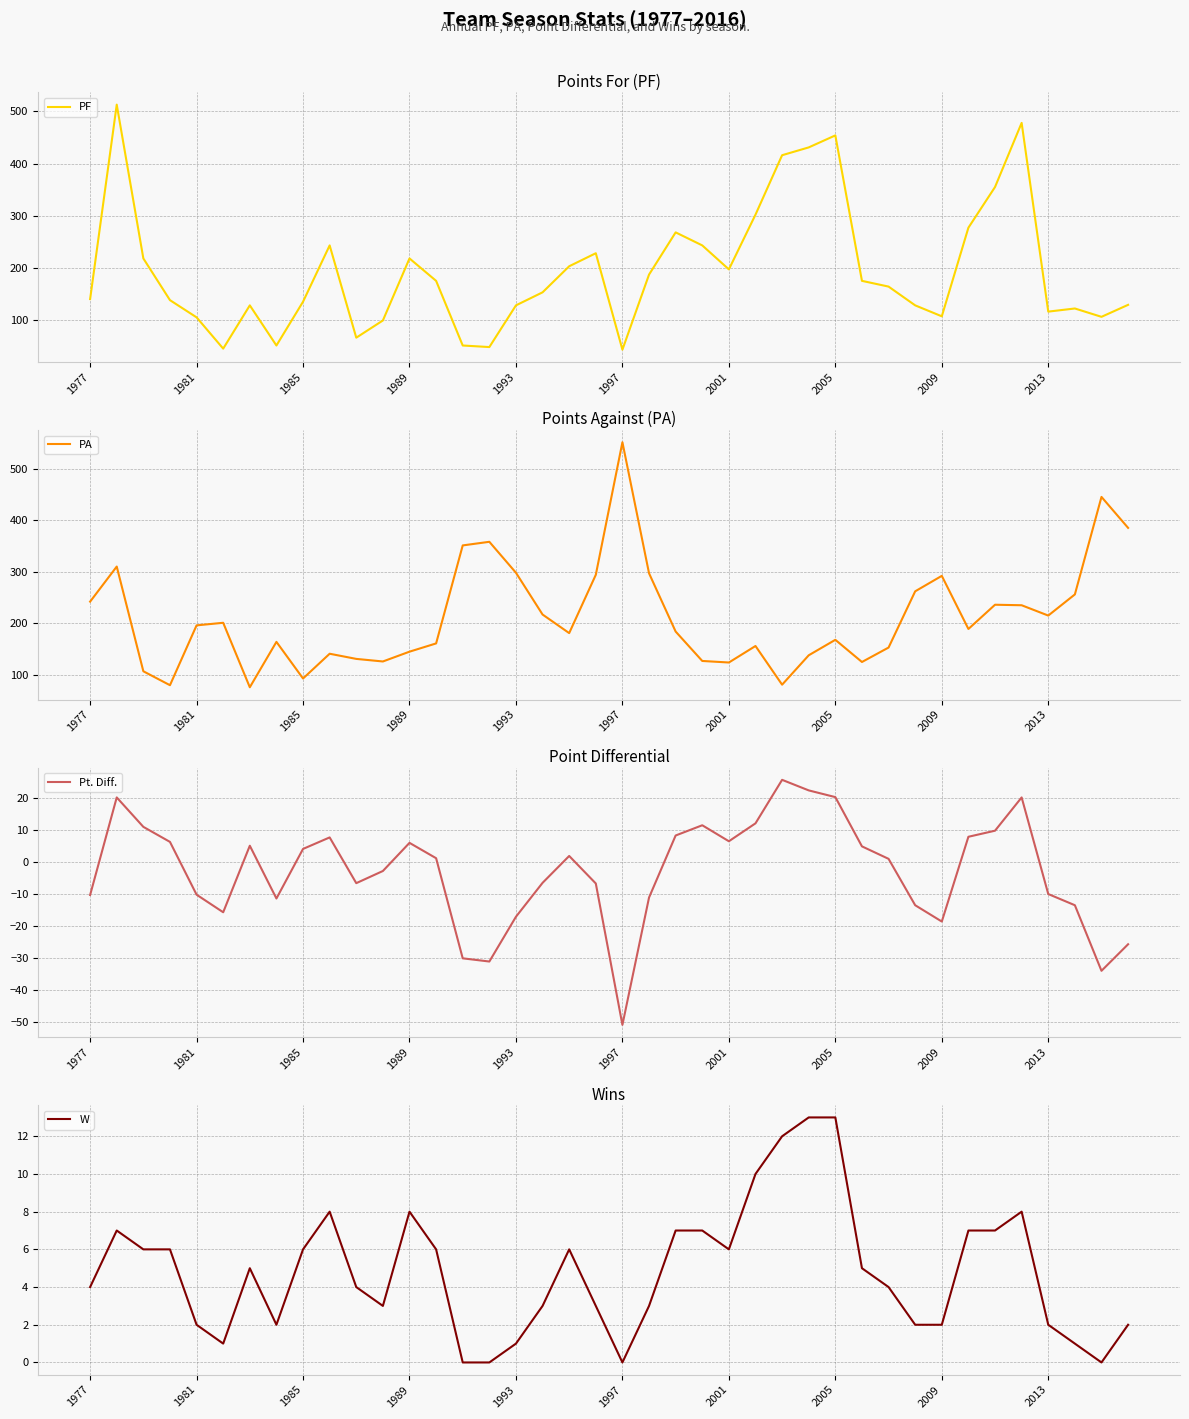

Reading right to left, what are all the values shown in this chart?

PF: 129.0	106.0	122.0	116.0	478.0	355.0	277.0	107.0	128.0	164.0	175.0	454.0	431.0	416.0	302.0	197.0	243.0	268.0	187.0	43.0	228.0	203.0	153.0	128.0	48.0	51.0	175.0	218.0	99.0	66.0	243.0	135.0	51.0	128.0	45.0	105.0	138.0	218.0	513.0	140.0
PA: 385.0	445.0	256.0	215.0	235.0	236.0	189.0	292.0	262.0	153.0	125.0	168.0	138.0	81.0	156.0	124.0	127.0	184.0	297.0	551.0	294.0	181.0	217.0	298.0	358.0	351.0	161.0	145.0	126.0	131.0	141.0	93.0	164.0	76.0	201.0	196.0	80.0	107.0	310.0	242.0
Pt. Diff.: -25.6	-33.9	-13.4	-9.9	20.3	9.9	8.0	-18.5	-13.4	1.1	5.0	20.4	22.5	25.8	12.2	6.6	11.6	8.4	-11.0	-50.8	-6.6	2.0	-6.4	-17.0	-31.0	-30.0	1.3	6.1	-2.7	-6.5	7.8	4.2	-11.3	5.2	-15.6	-10.1	6.4	11.1	20.3	-10.2
W: 2.0	0.0	1.0	2.0	8.0	7.0	7.0	2.0	2.0	4.0	5.0	13.0	13.0	12.0	10.0	6.0	7.0	7.0	3.0	0.0	3.0	6.0	3.0	1.0	0.0	0.0	6.0	8.0	3.0	4.0	8.0	6.0	2.0	5.0	1.0	2.0	6.0	6.0	7.0	4.0